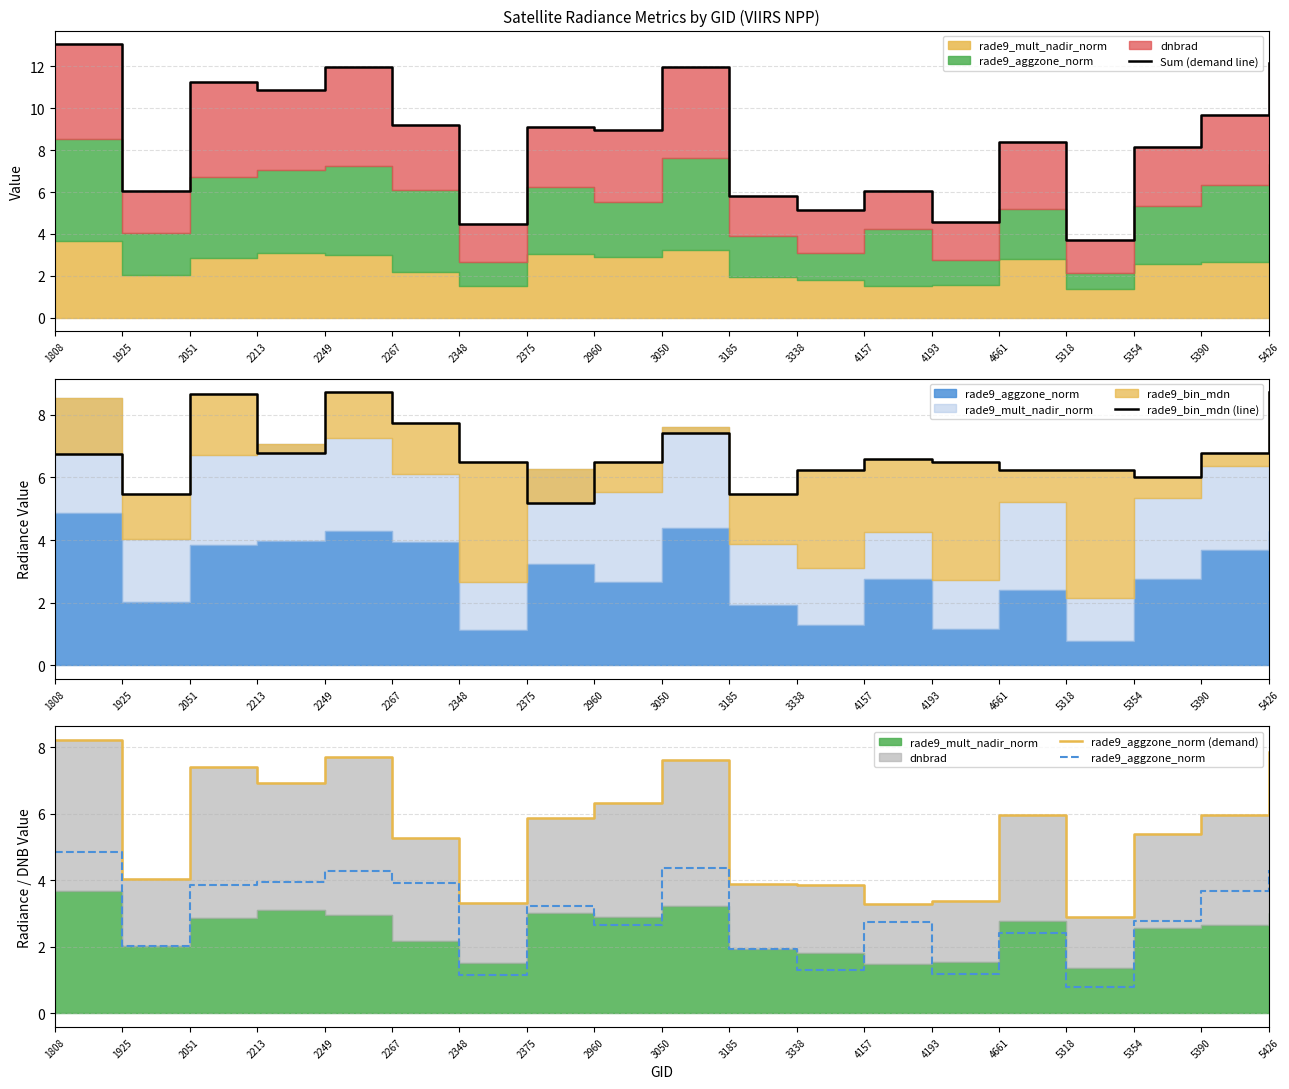

True or false: rade9_bin_mdn (line) has more than 2 interior local peaks.

True